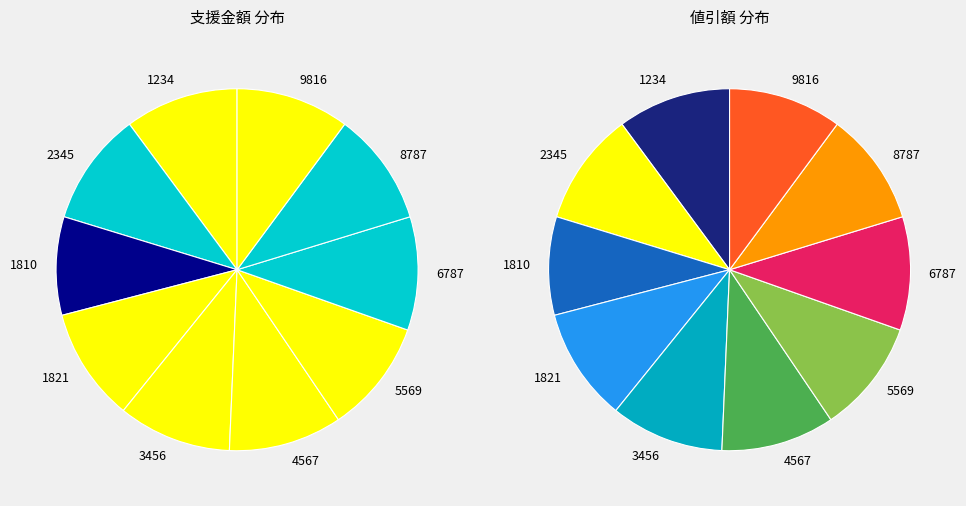

Is 2345 the majority of the pie?

No